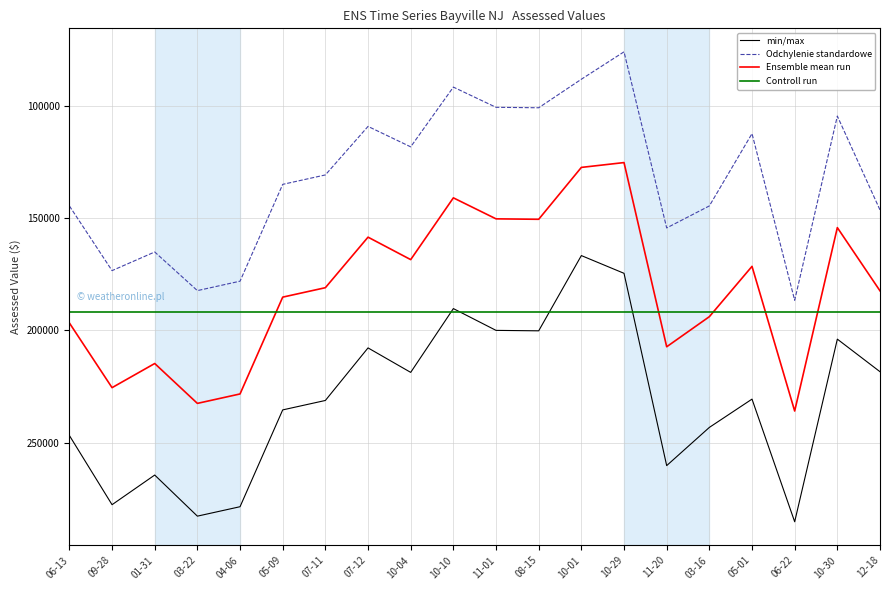

True or false: Odchylenie standardowe has a value of 76000 at 10-29.

True